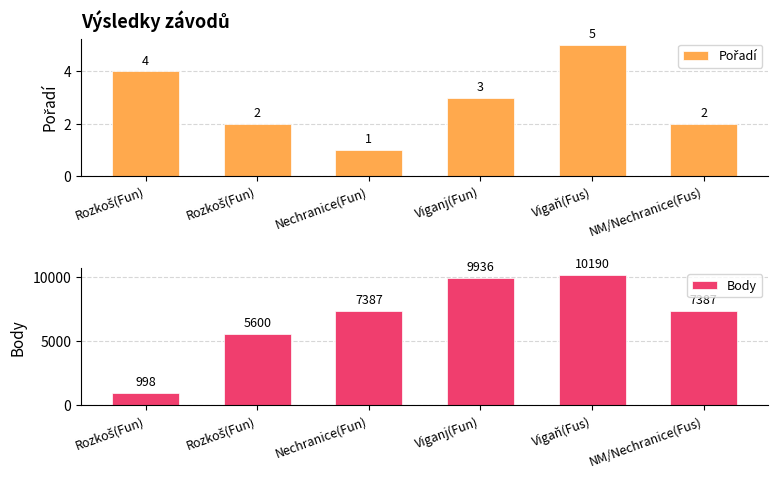

True or false: Body has a value of 998 at Rozkoš(Fun).

True